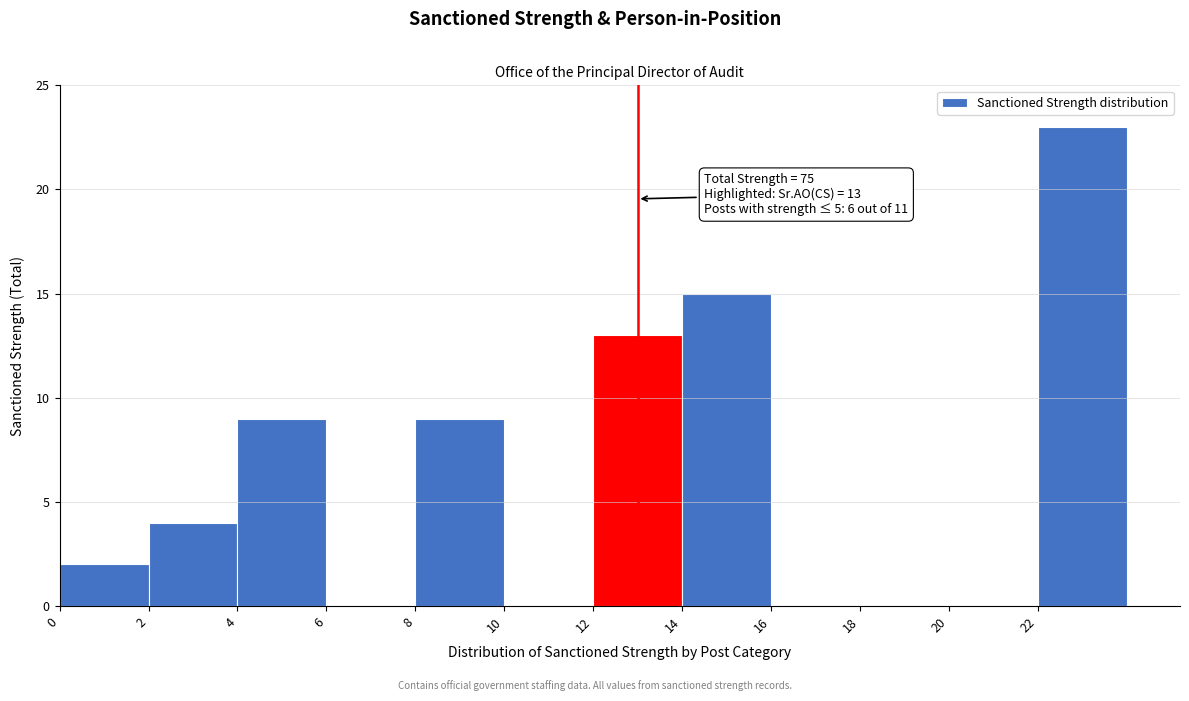

Which range on the x-axis has the tallest bar?

22 to 24